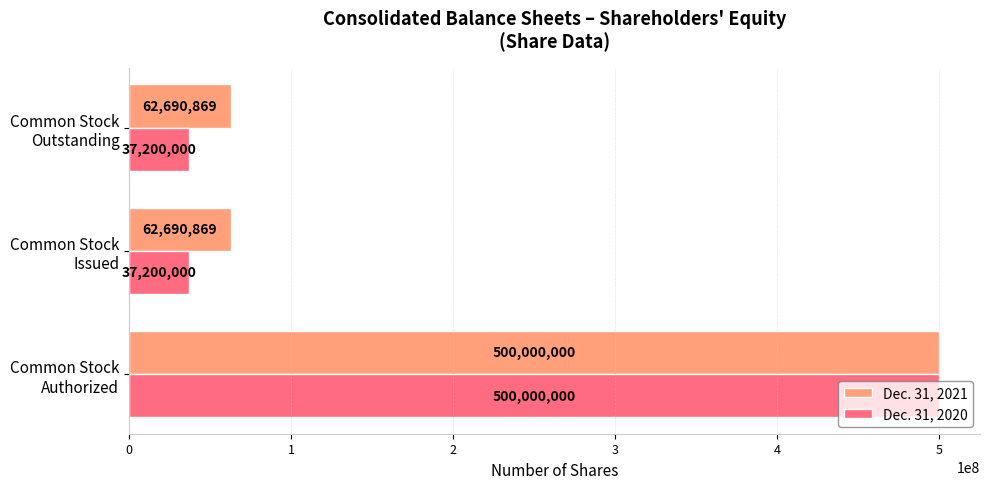

Which series has the largest total across all categories?

Dec. 31, 2021